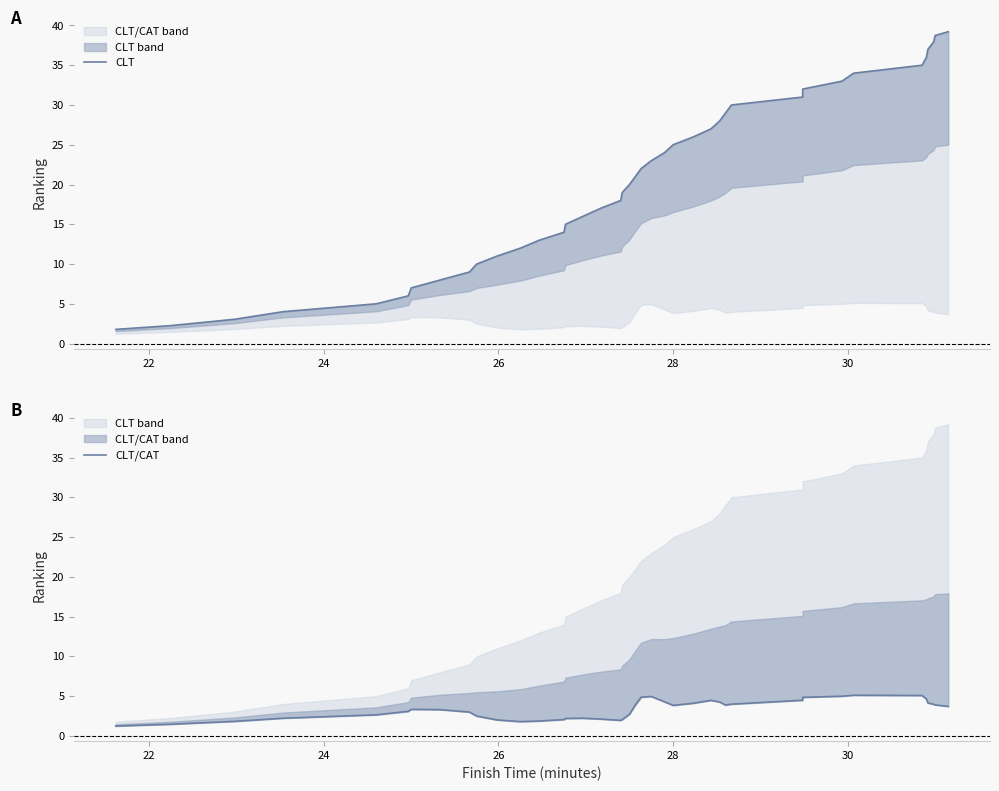

What is the value of the CLT point at the 1st from the left?

1.8